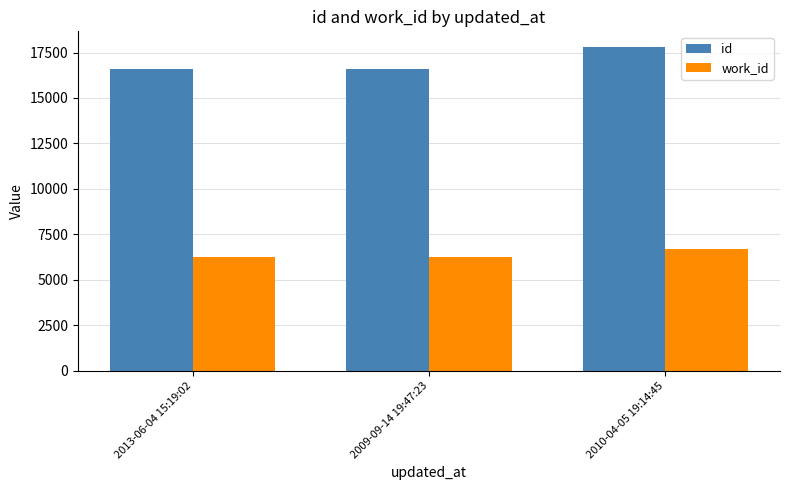

Count the number of data series in this chart.

2